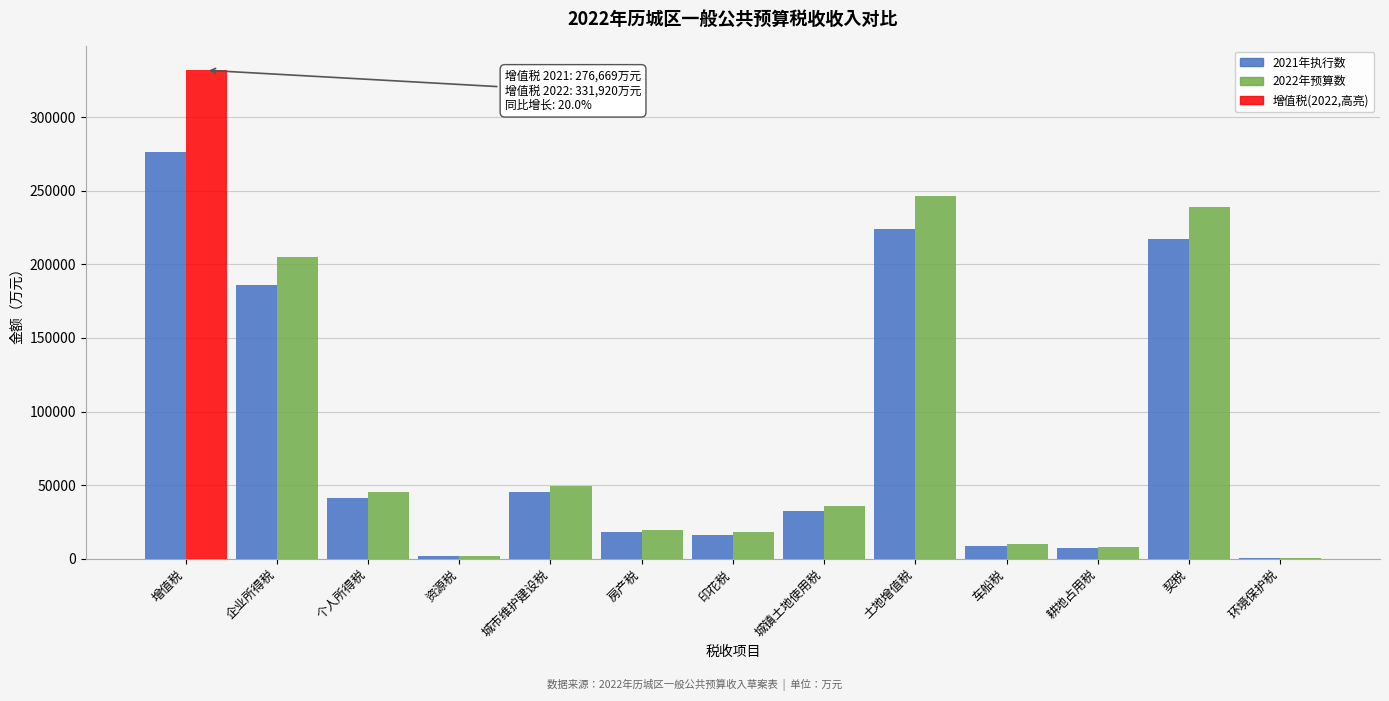

Which label corresponds to the largest value in the chart?

增值税